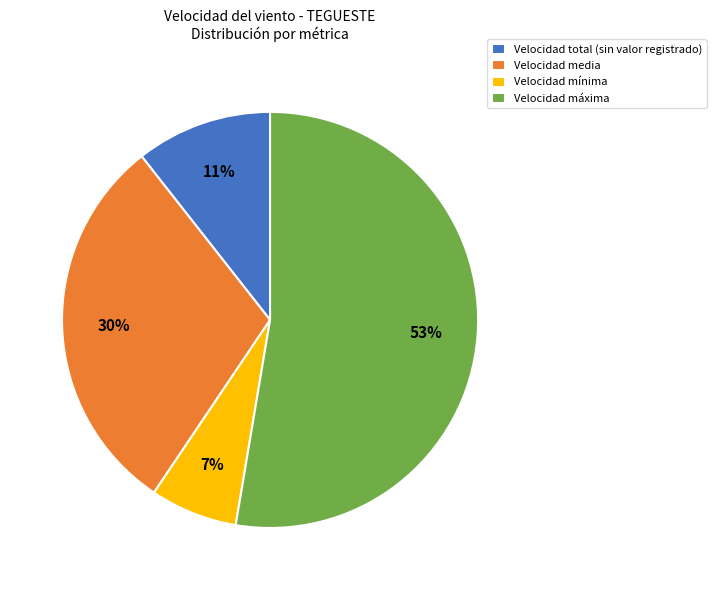

To the nearest percent, what portion does Velocidad mínima represent?

7%